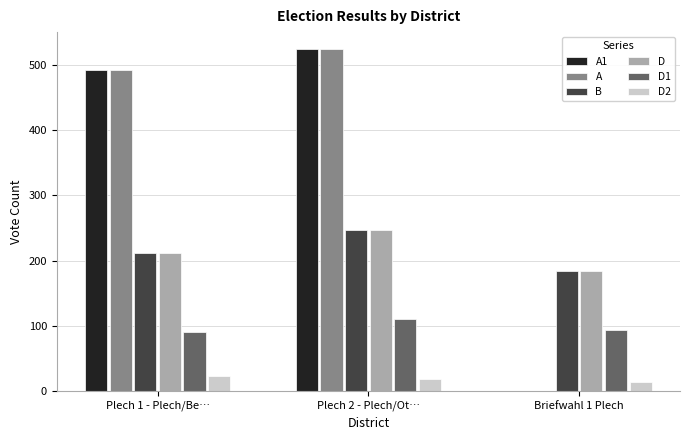

Reading left to right, extract all data points from this chart.

A1: 492	524	0
A: 492	524	0
B: 212	247	184
D: 212	247	184
D1: 91	111	94
D2: 24	19	14